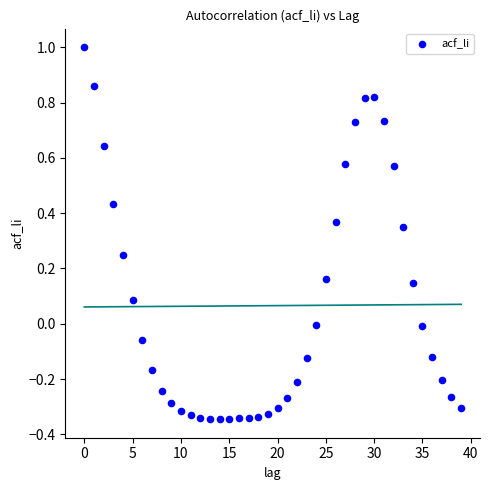

What is the range of Y values (max minus min)?

1.3